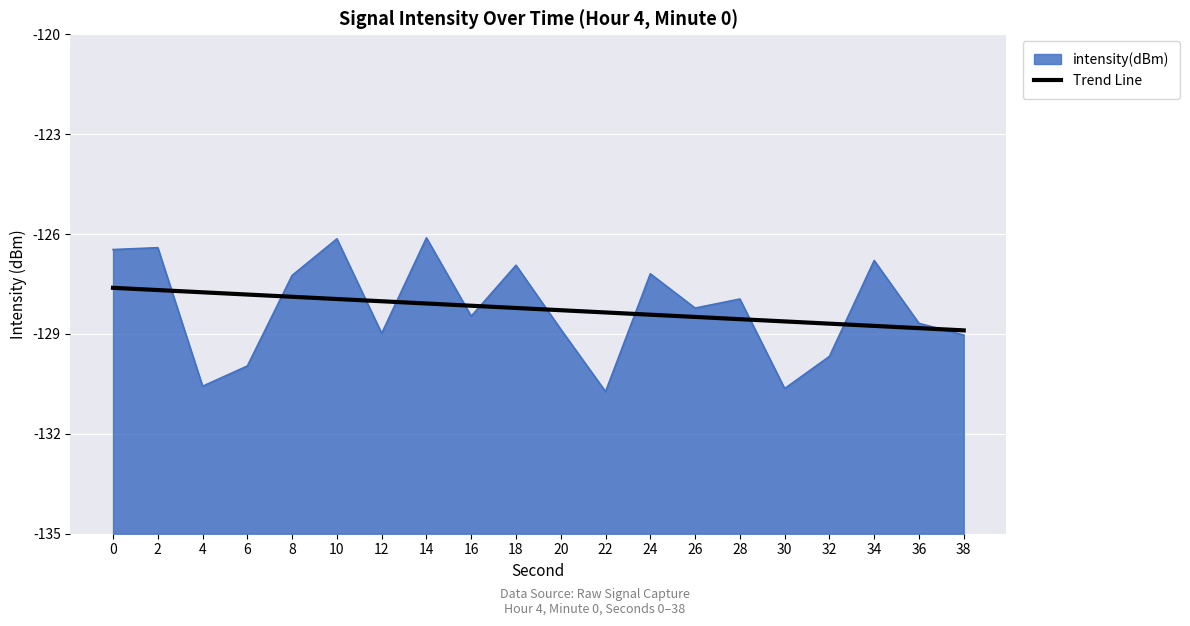

Rank the categories by value from lowest to highest.

38, 36, 34, 32, 30, 28, 26, 24, 22, 20, 18, 16, 14, 12, 10, 8, 6, 4, 2, 0